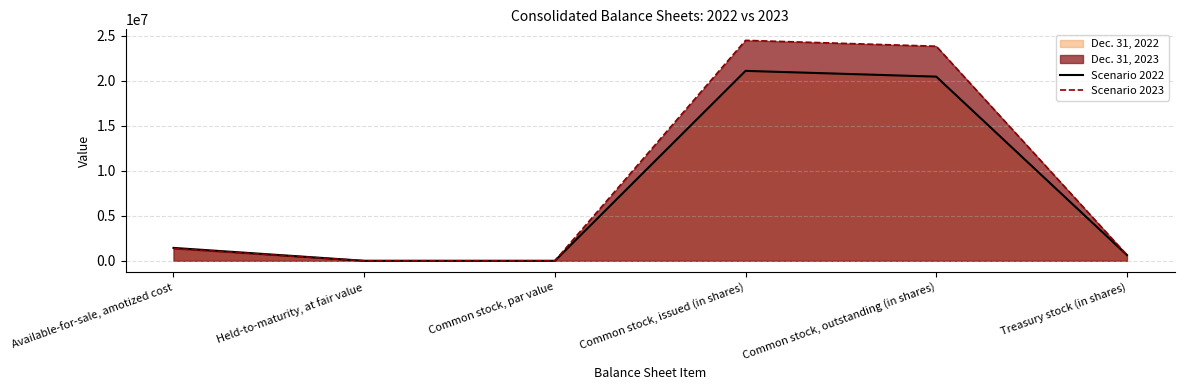

Which series has the largest total across all categories?

Scenario 2023